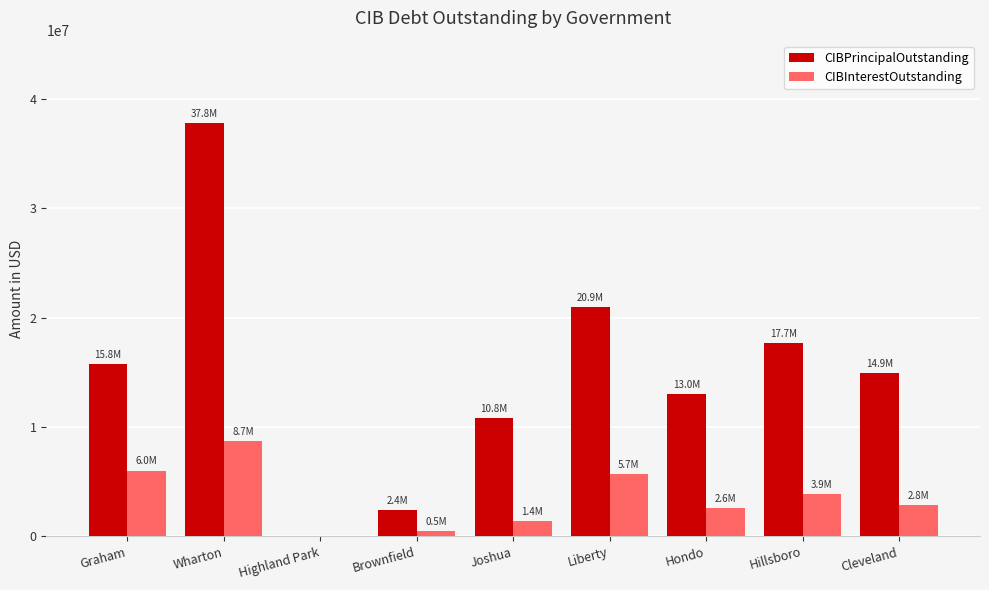

The CIBInterestOutstanding series shows 0.0 at Highland Park. True or false?

True